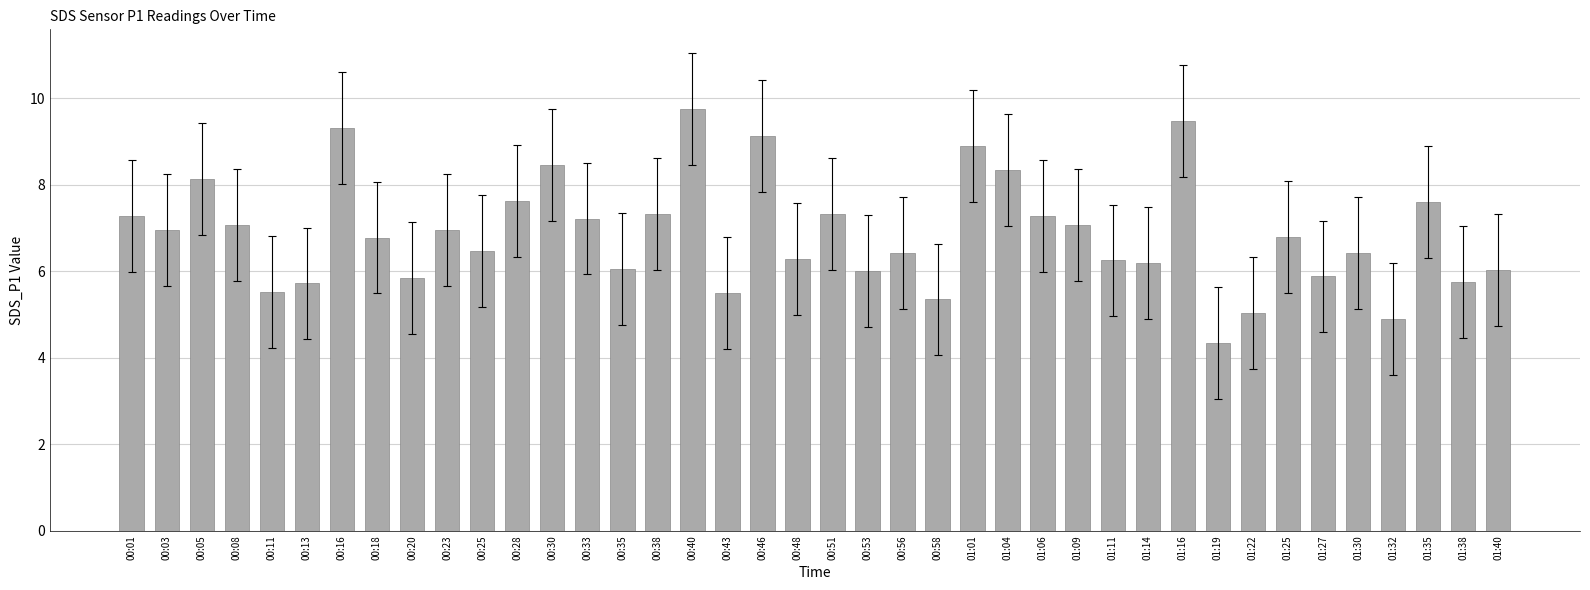

Count the number of categories in the chart.

40